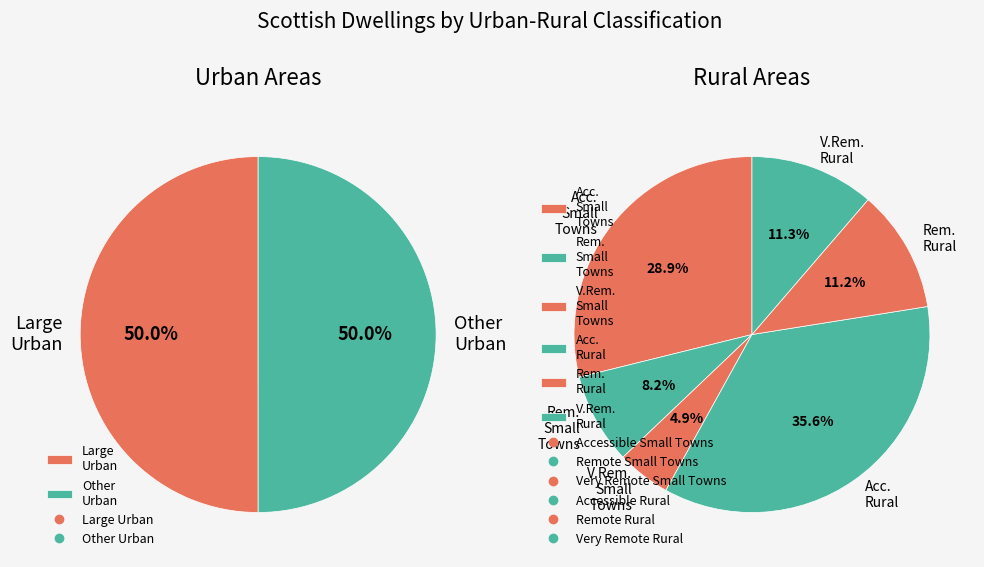

True or false: Remote Rural accounts for 1% of the total.

False